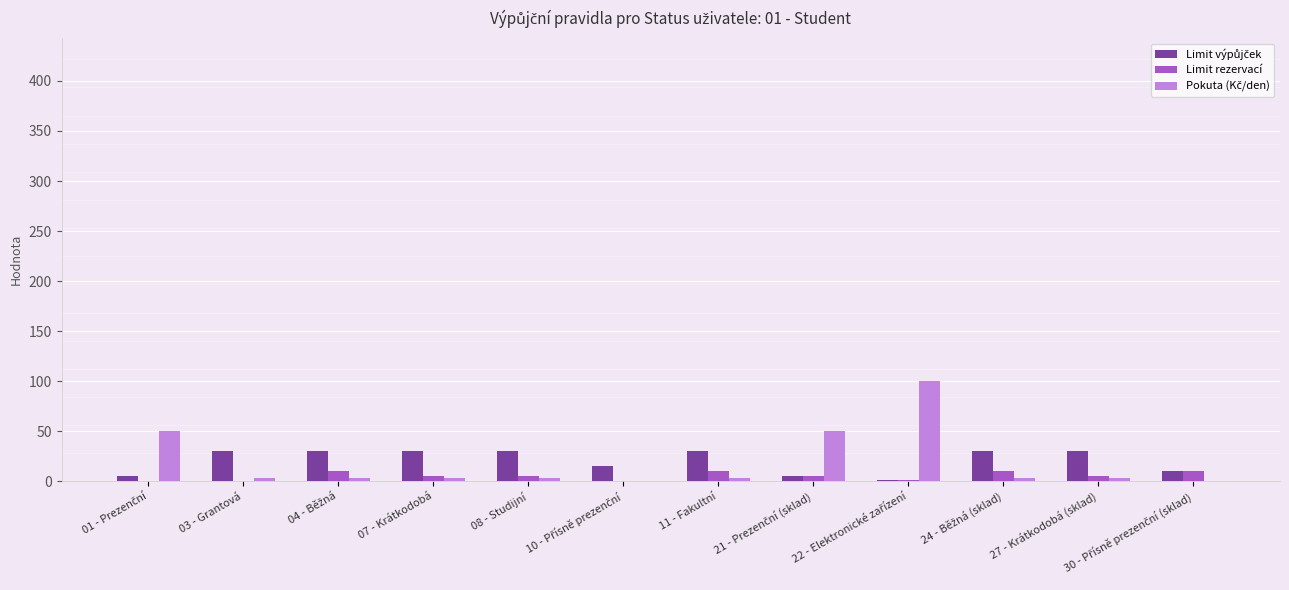

Which series changed the most between 21 - Prezenční (sklad) and 24 - Běžná (sklad)?

Pokuta (Kč/den)